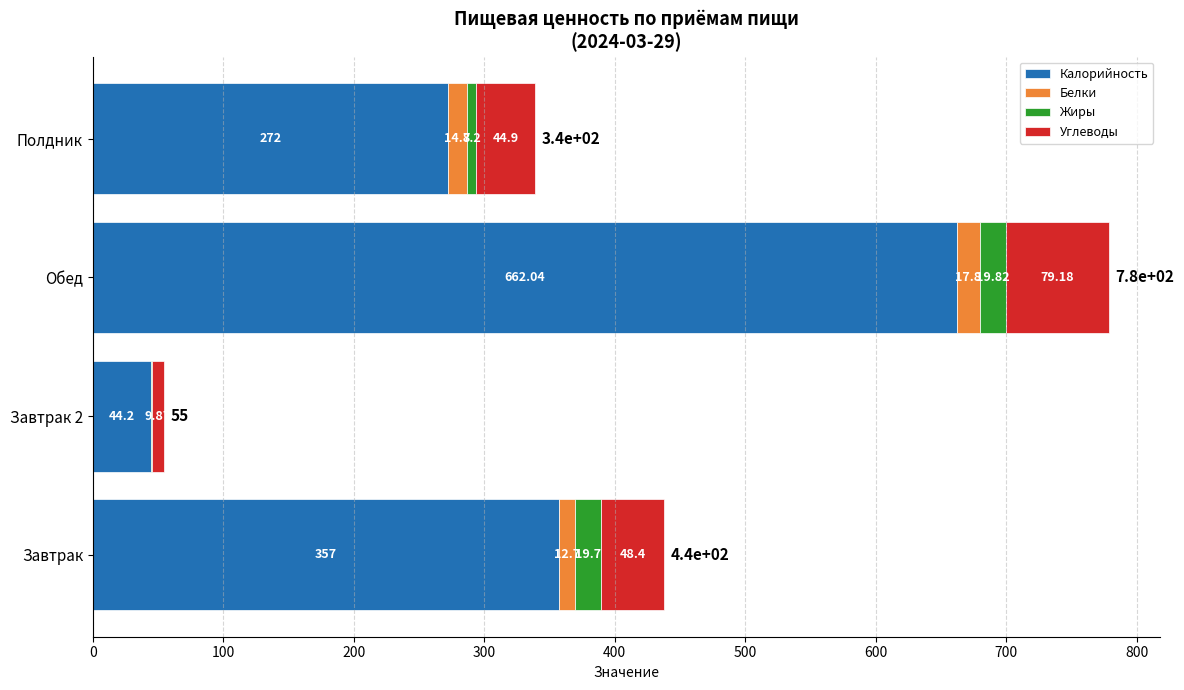

What are all the series names shown in the legend?

Калорийность, Белки, Жиры, Углеводы